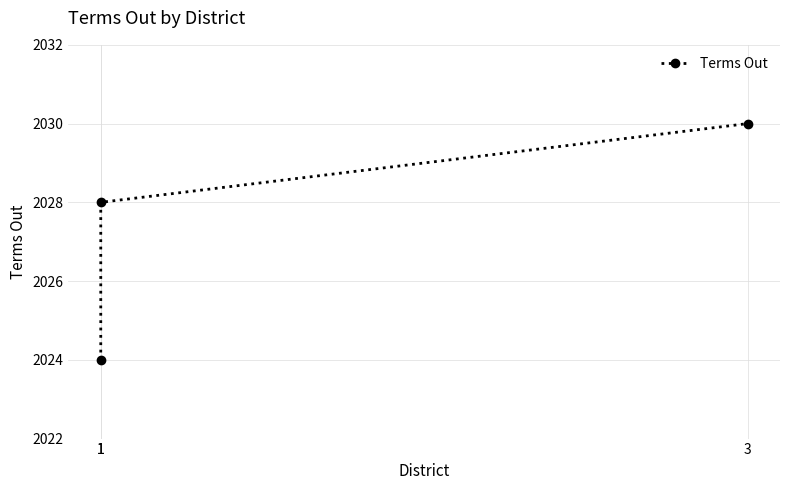

What is the value of the 3rd point from the left?

2030